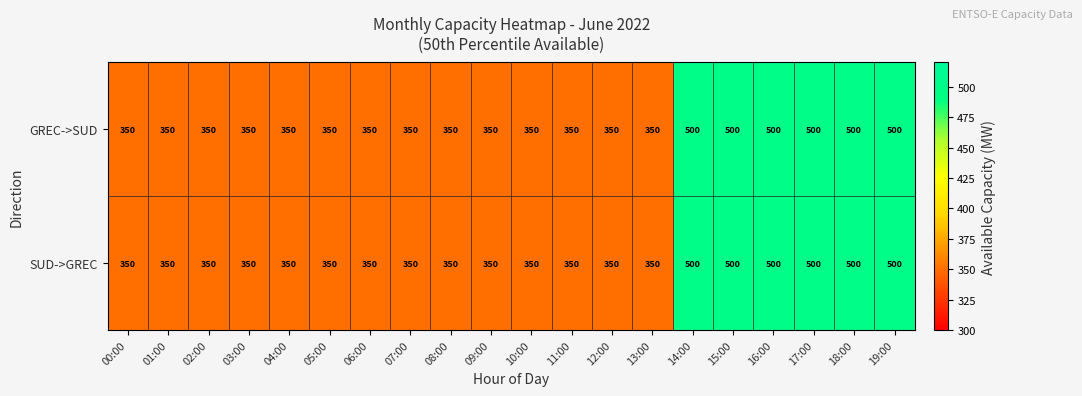

How many distinct data groups are displayed?

2